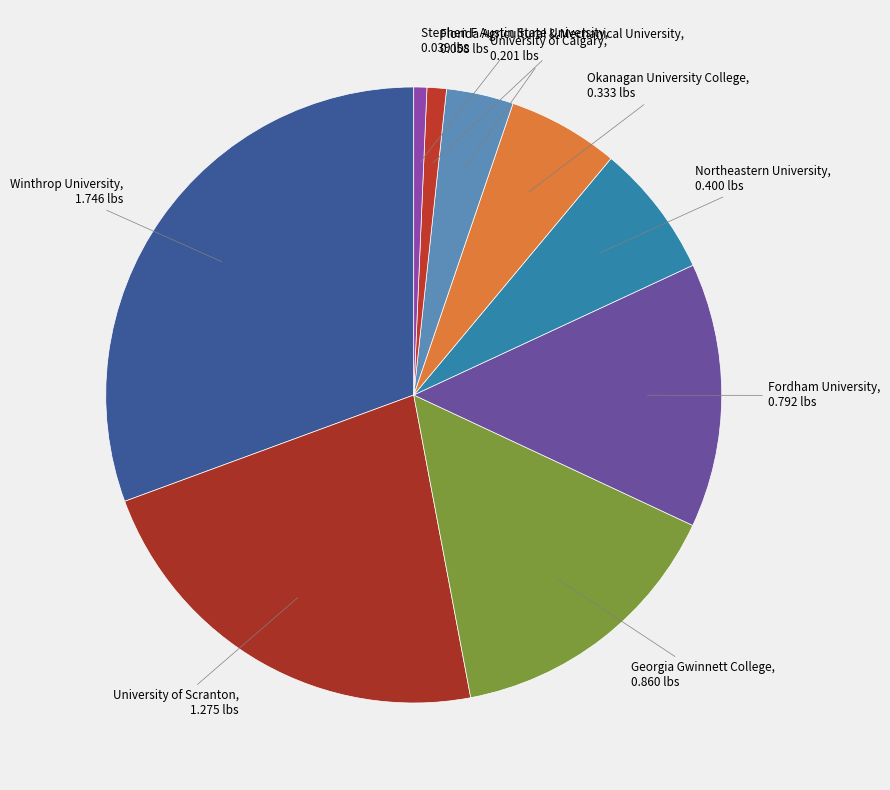

What is the largest slice in the pie chart?

Winthrop University